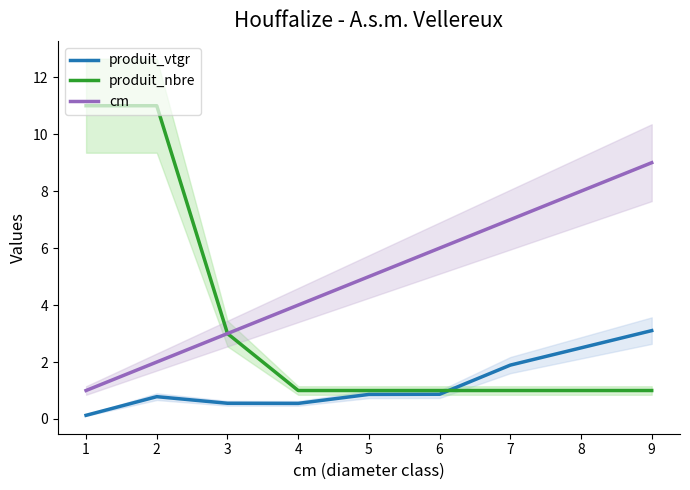

The value of produit_nbre at 5 is 1.0. True or false?

True